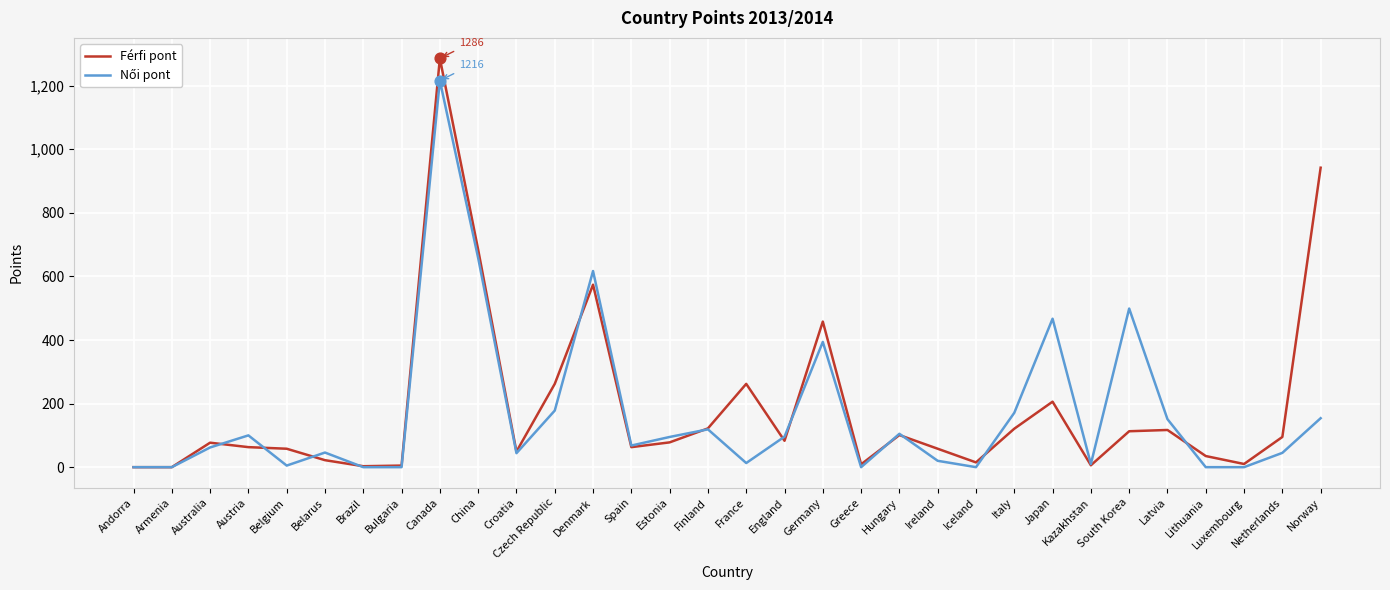

At which category is the sum across all series the highest?

Canada